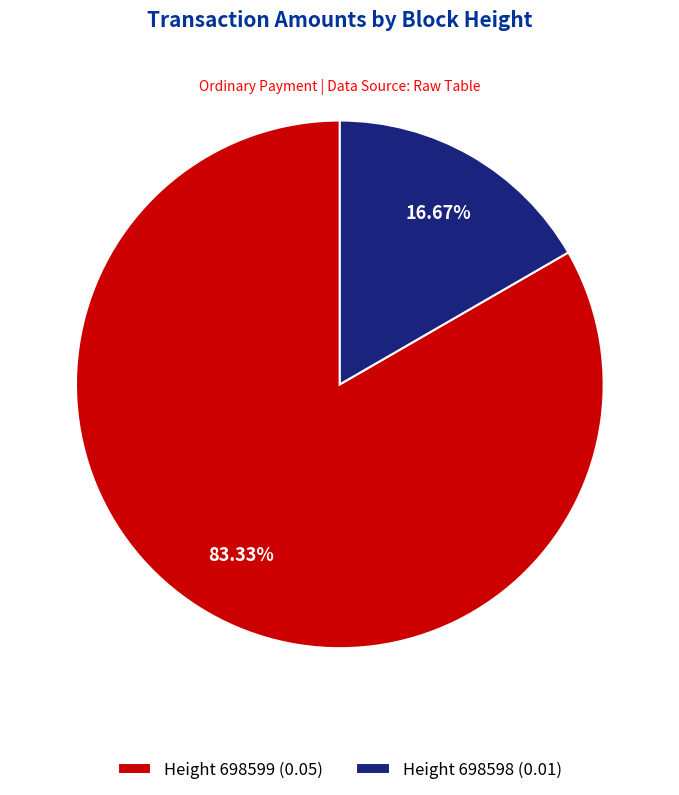

To the nearest percent, what is the average slice percentage?

50%